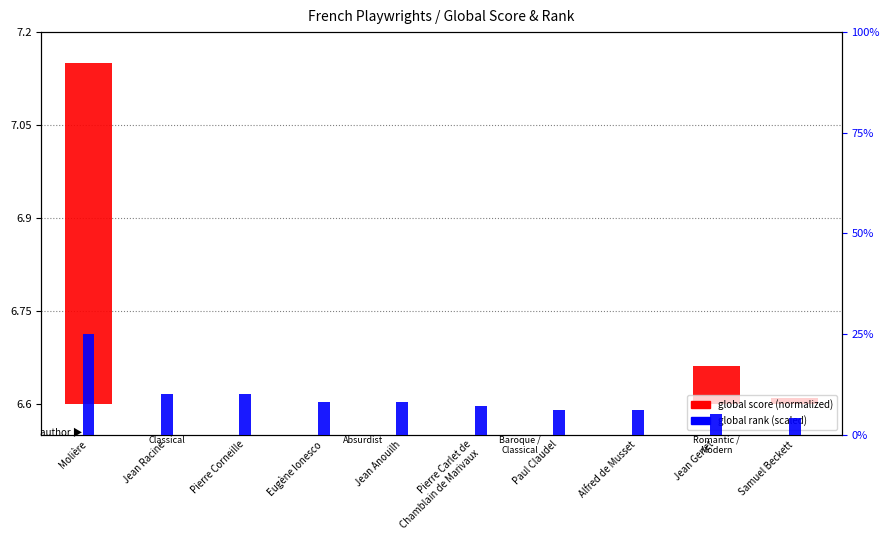

The value of global score (normalized) at Molière is 0.5. True or false?

True